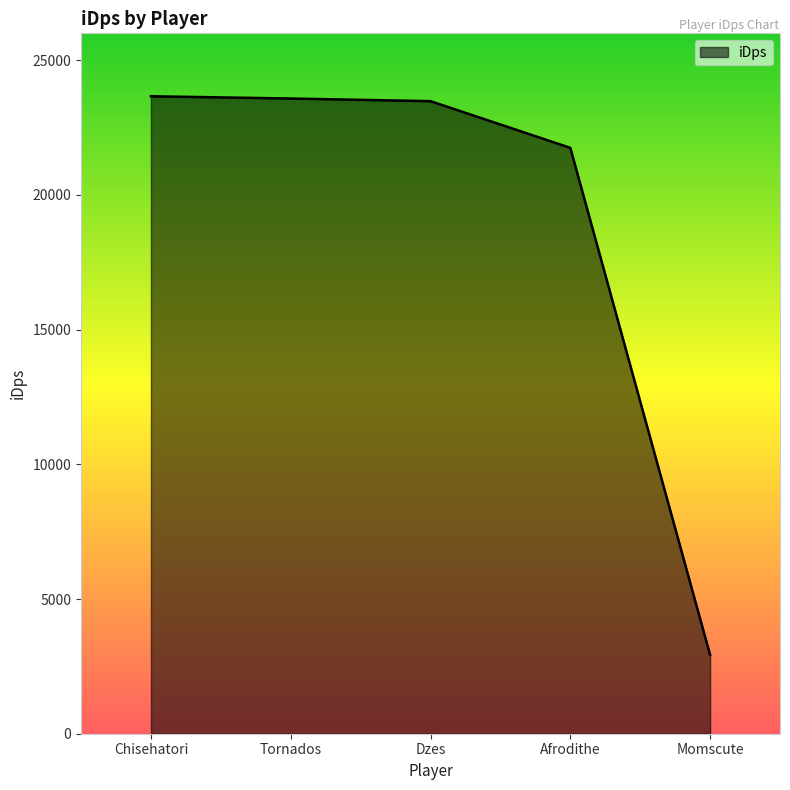

Which has a higher value, Tornados or Afrodithe?

Tornados